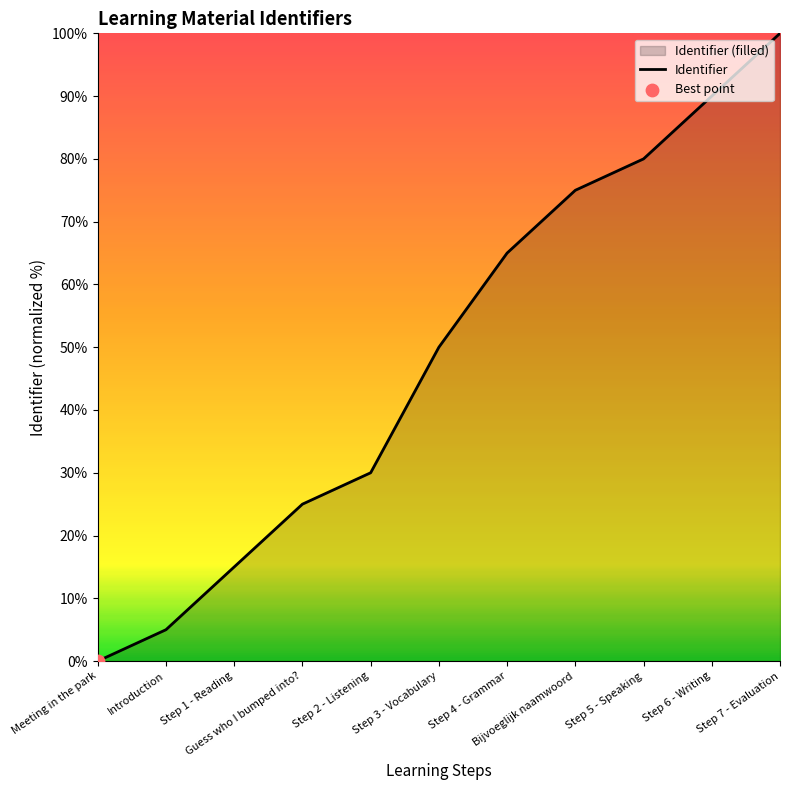

What is the ratio of the value at Step 4 - Grammar to the value at Introduction?

13.0